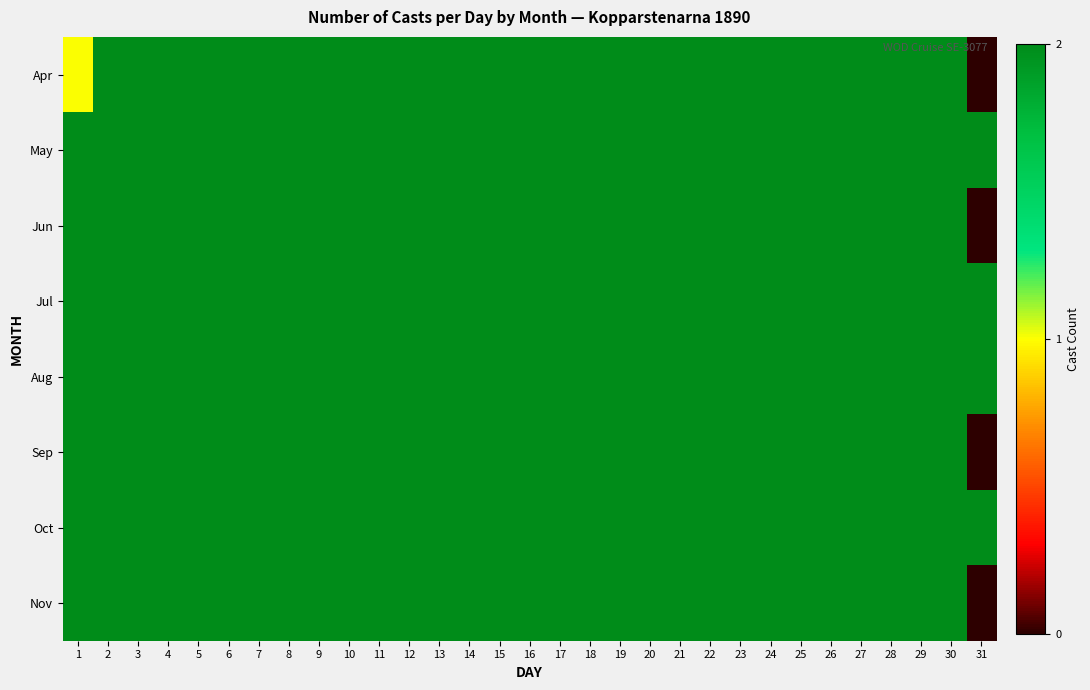

How many distinct data groups are displayed?

8